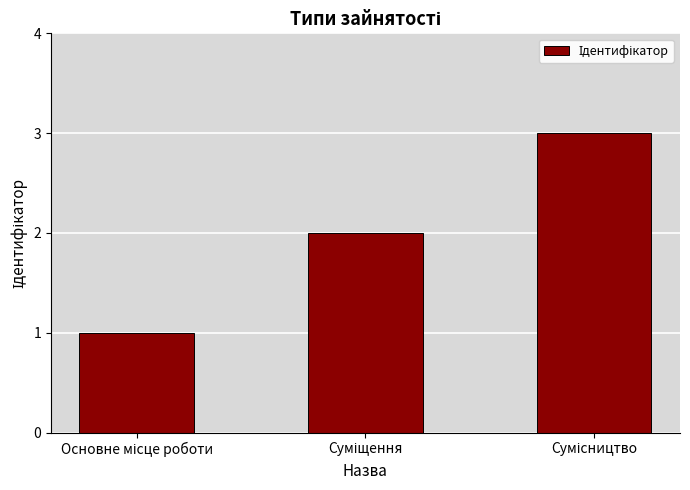

What is the sum of all values?

6